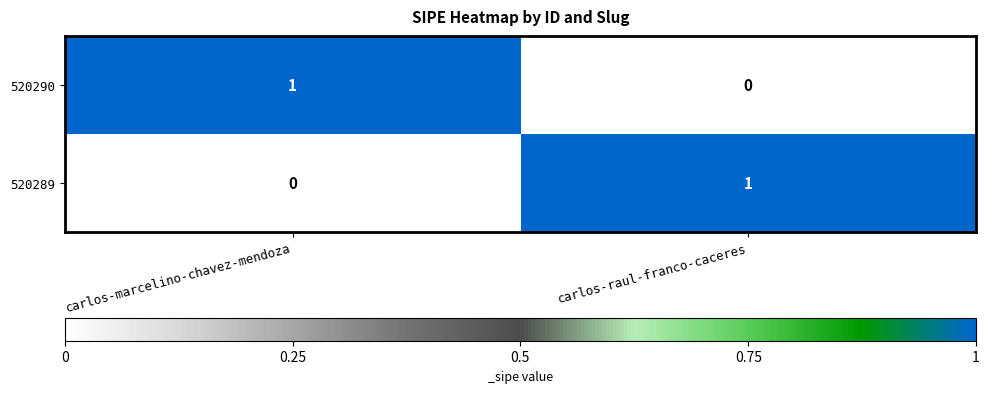

At which label does 520289 reach its peak?

carlos-raul-franco-caceres